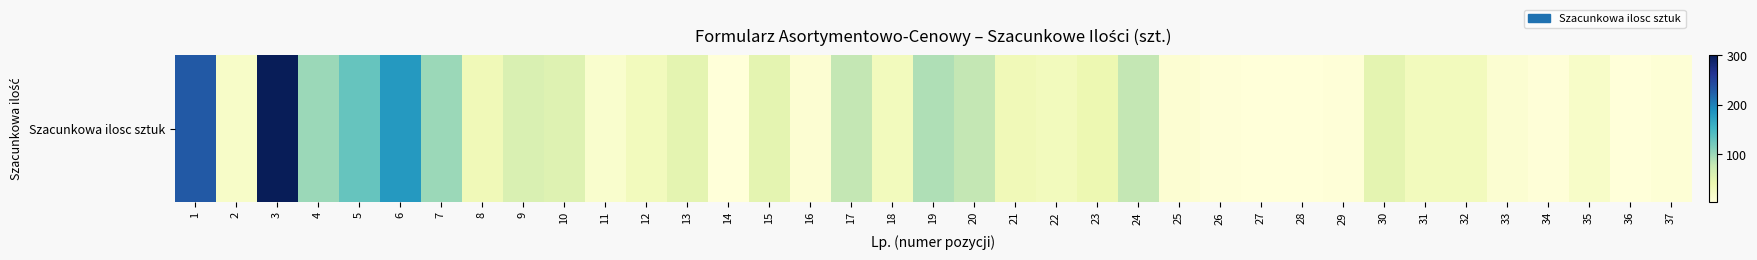

What is the maximum value shown in the chart?

300